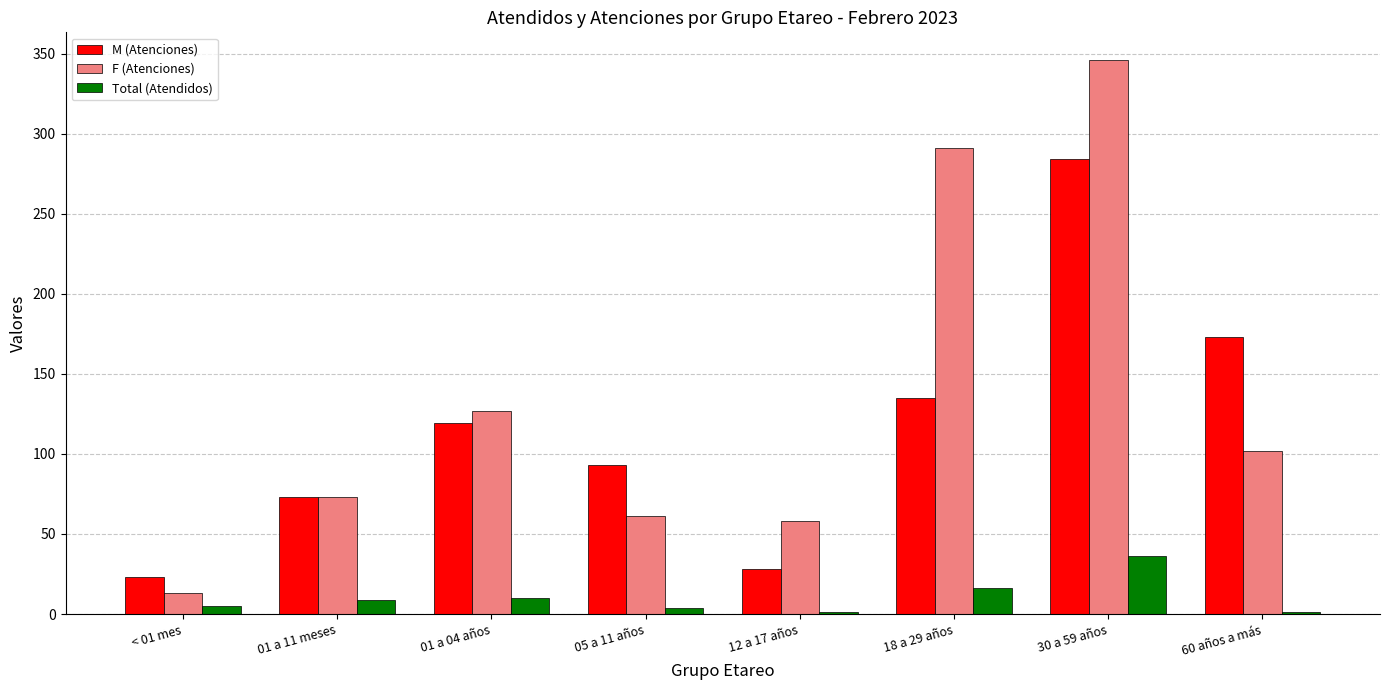

What is the sum of all Total (Atendidos) values?

82